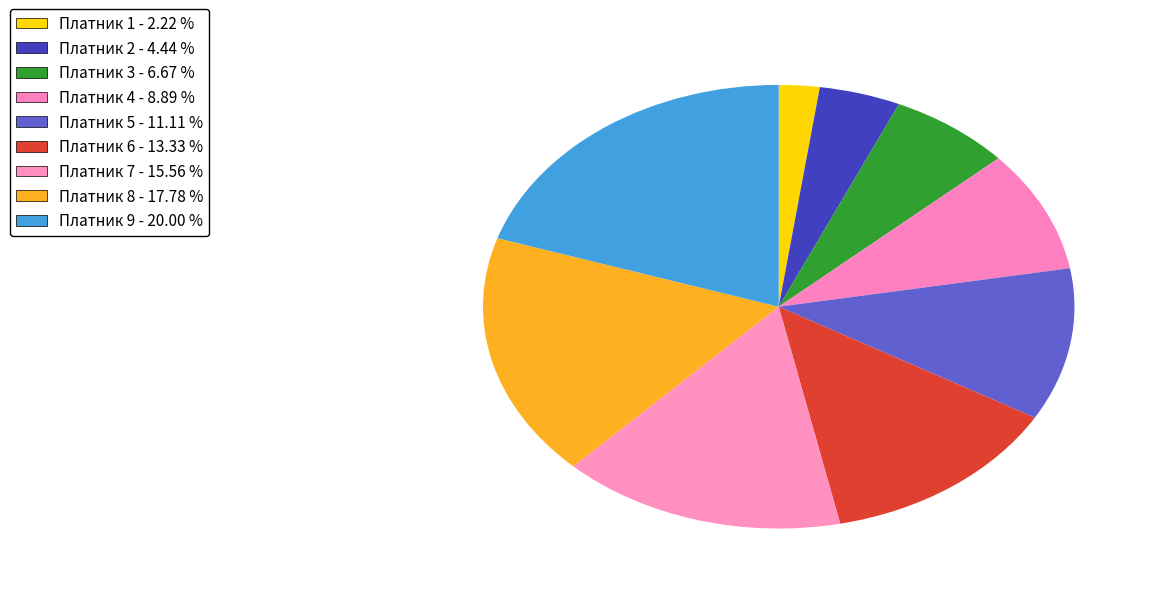

How many slices are in this pie chart?

9